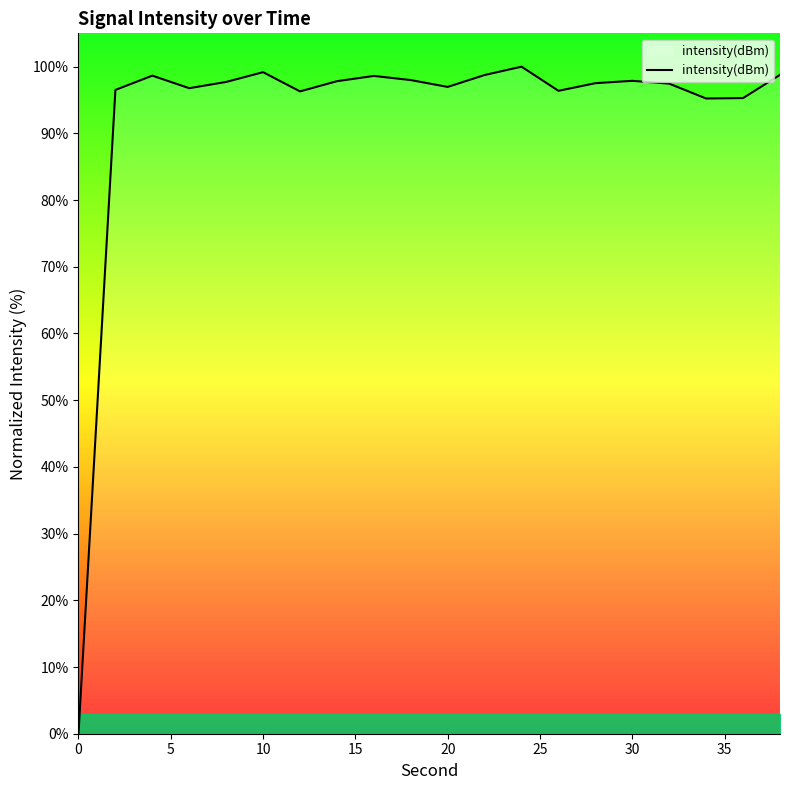

True or false: intensity(dBm) has a value of 97.9 at 30.

True